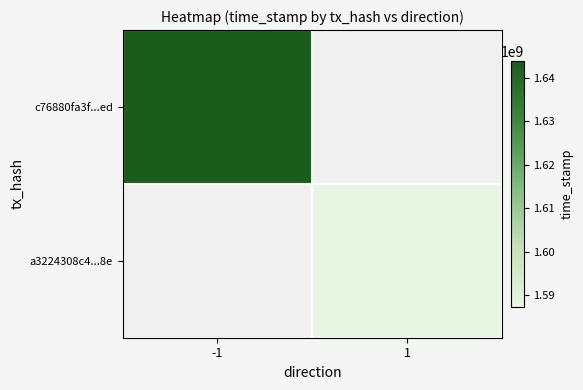

Rank the categories by c76880fa3f...ed value from highest to lowest.

-1, 1